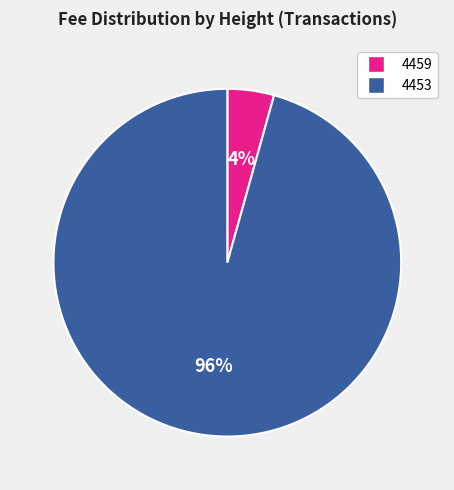

Count the number of slices in the pie.

2